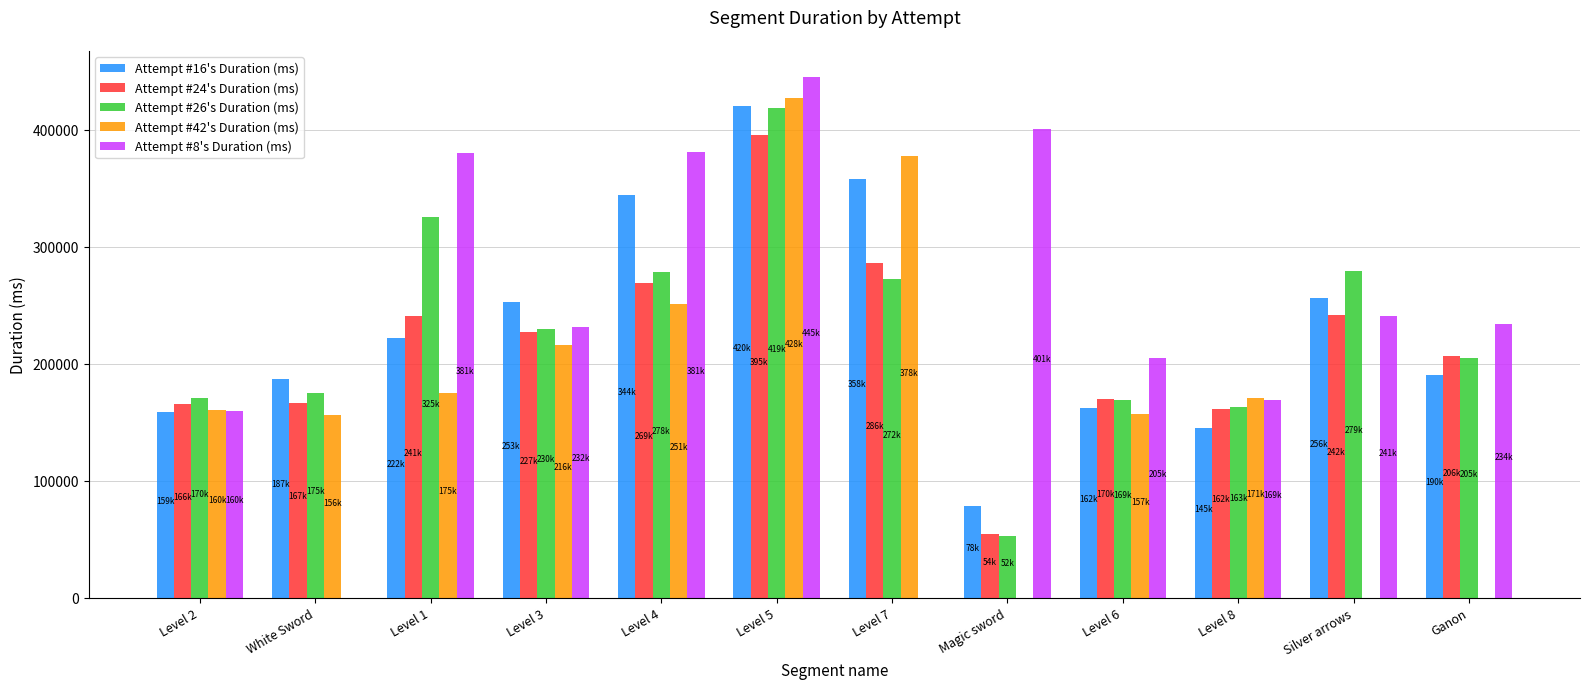

How many data points does each series have?

12